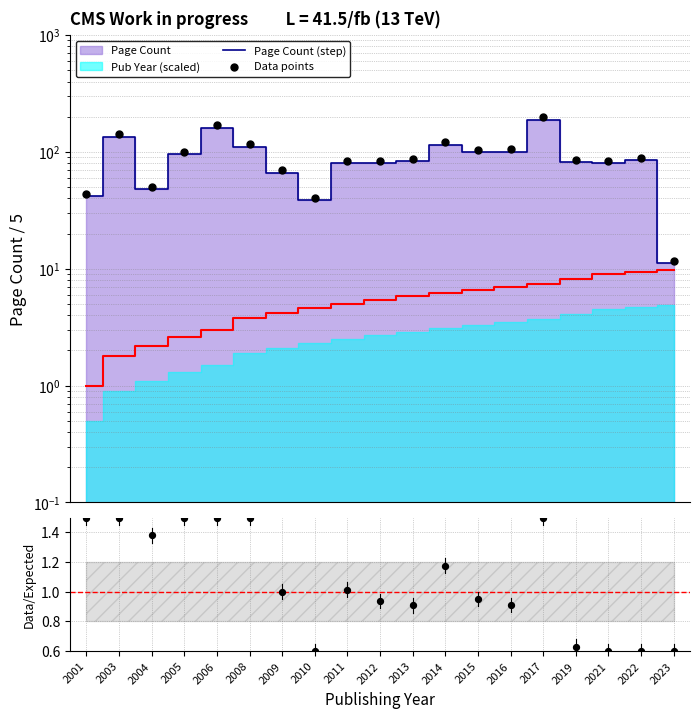

Is the value of Data/Expected at 2012 greater than the value of Data points at 2001?

No